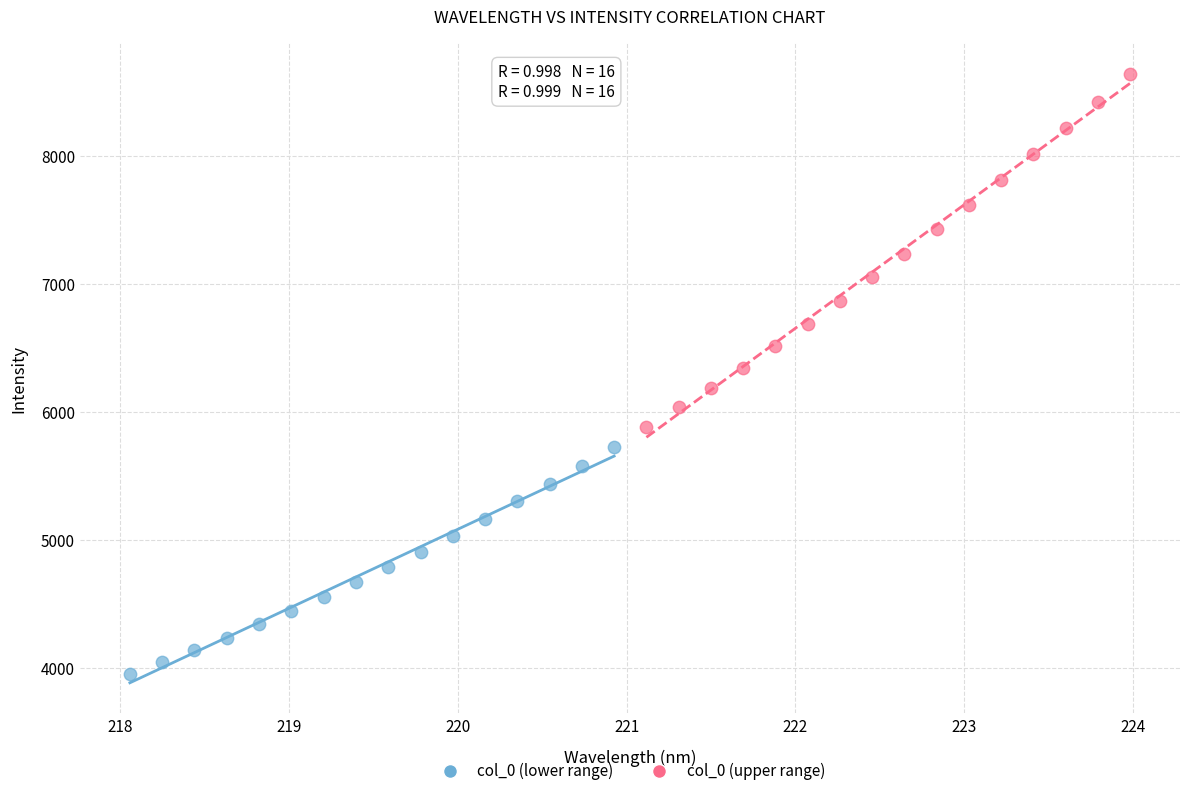

Which series reaches the maximum Y coordinate?

col_0 (upper range)